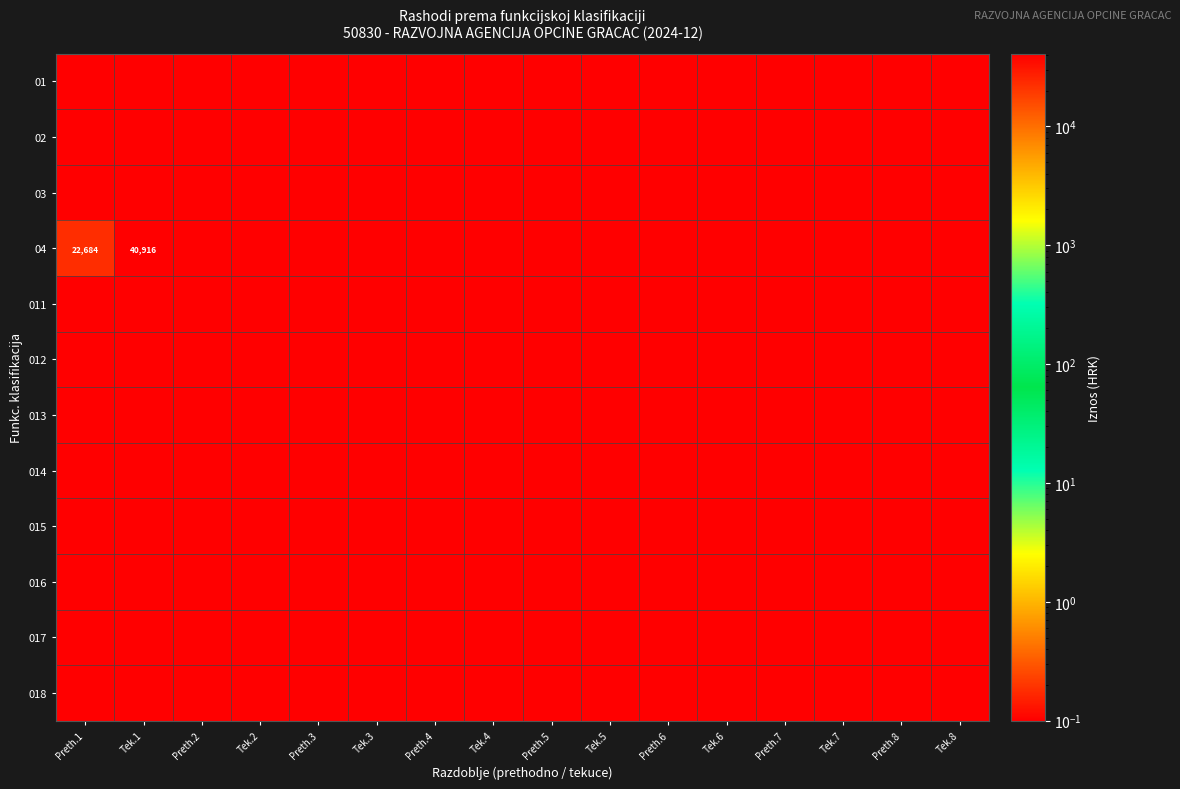

Is the value of 013 at Preth.4 greater than the value of 017 at Preth.7?

No